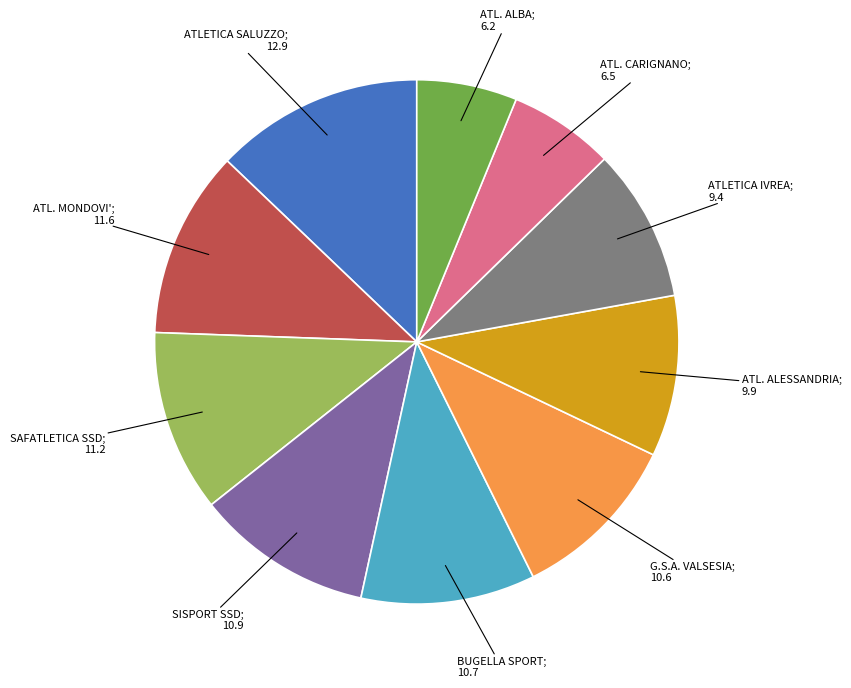

Count the number of slices in the pie.

10